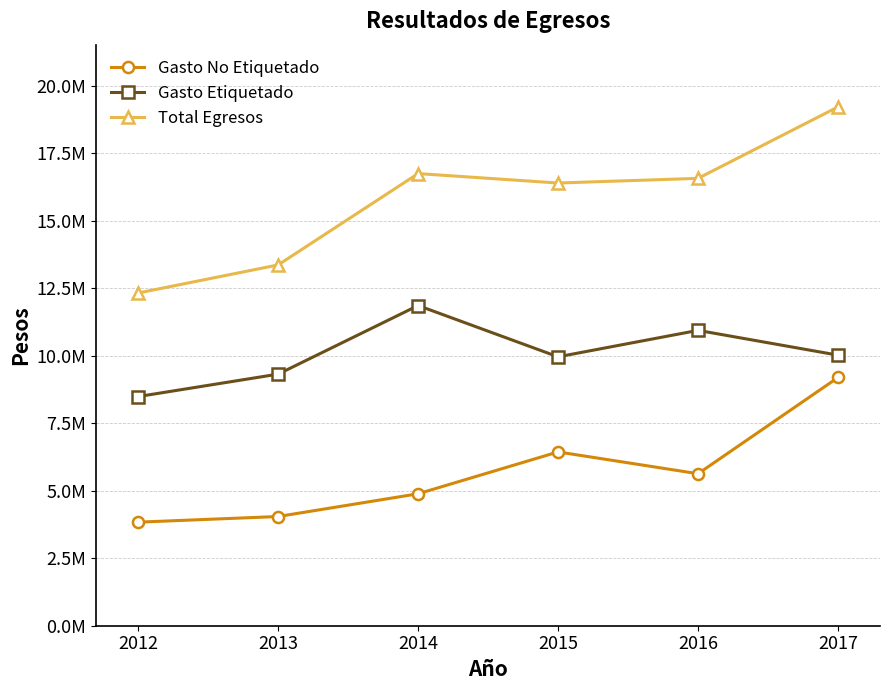

What is the value of the Gasto Etiquetado point at the 4th from the left?

9957108